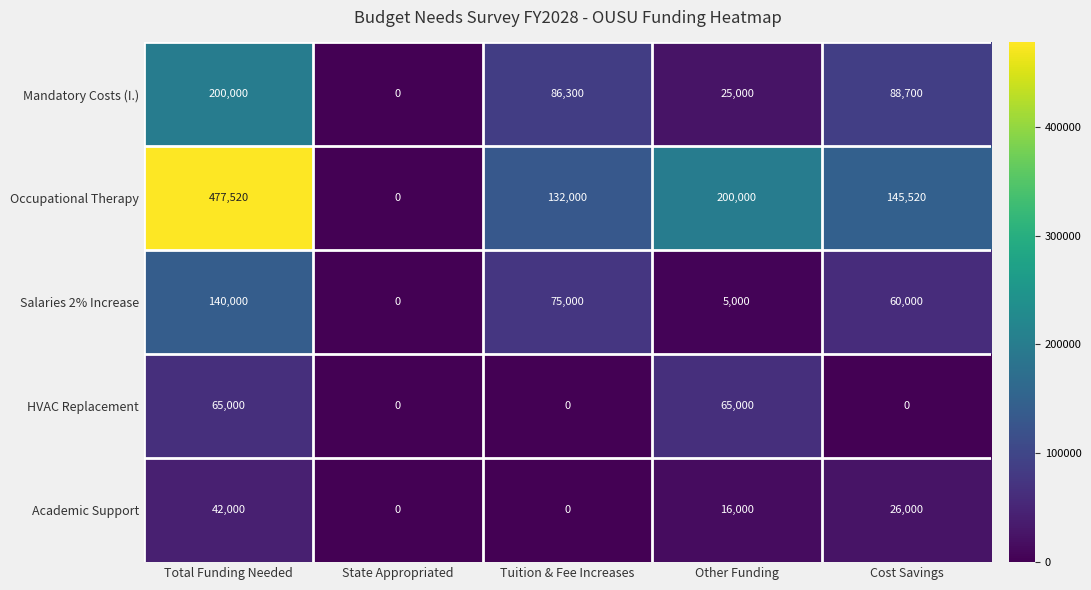

What is the spread (max minus min) of values at Total Funding Needed?

435520